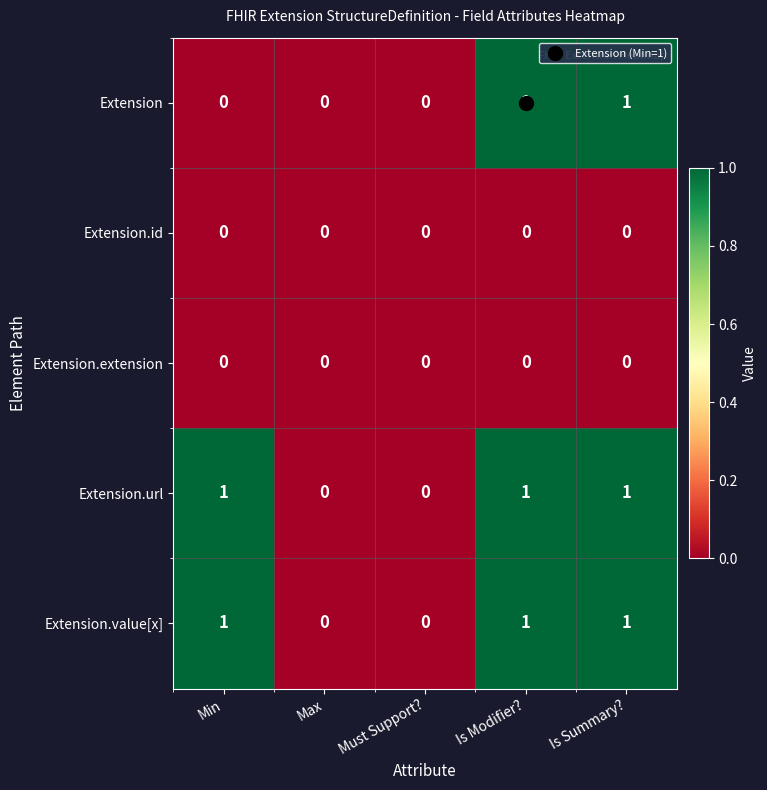

The Extension series shows -1 at Min. True or false?

False